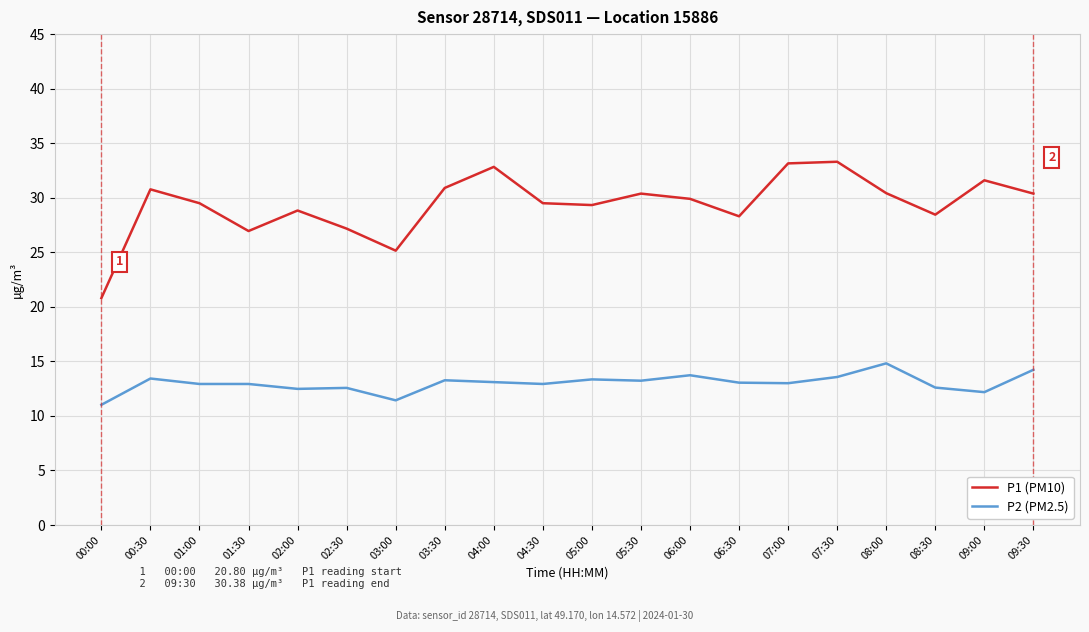

What position from the right is 07:00?

6